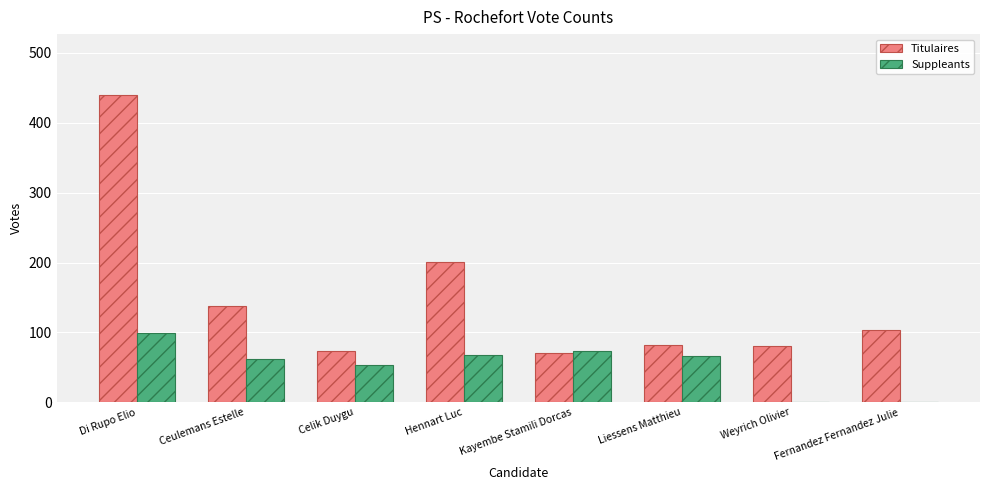

Which category has the highest value in the Titulaires series?

Di Rupo Elio